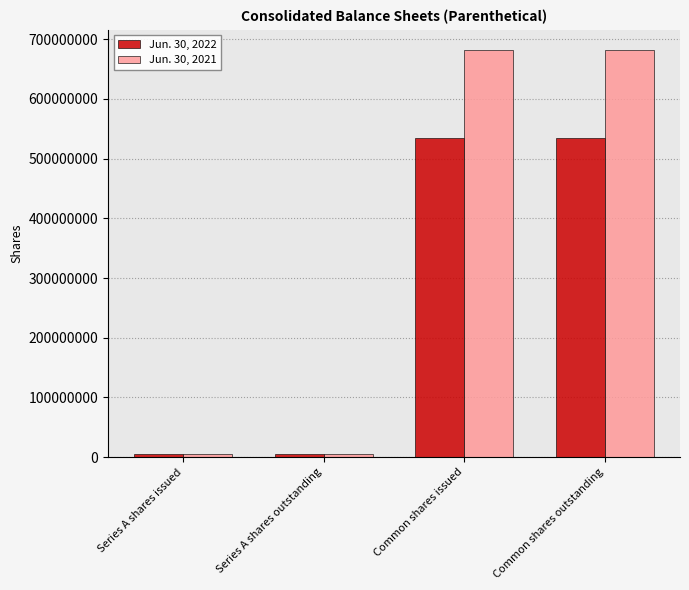

What is the lowest value of the Jun. 30, 2021 series?

5000000